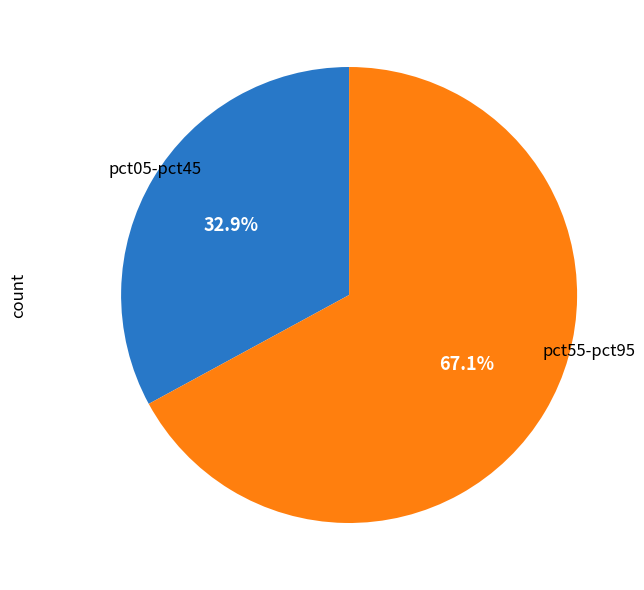

Is there a majority slice in this chart?

Yes